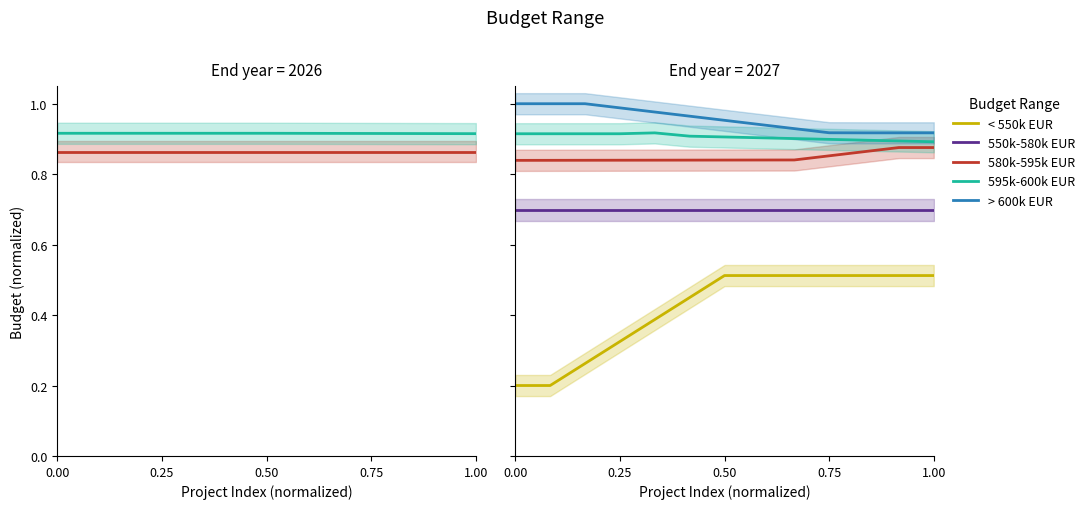

What is the total value across all series at 0.25?

3.8